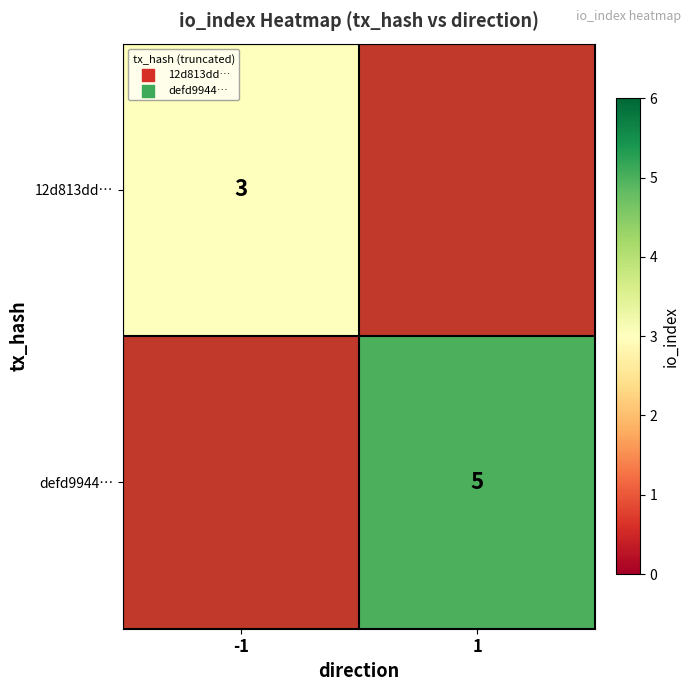

The 12d813dd… series shows 1 at -1. True or false?

False